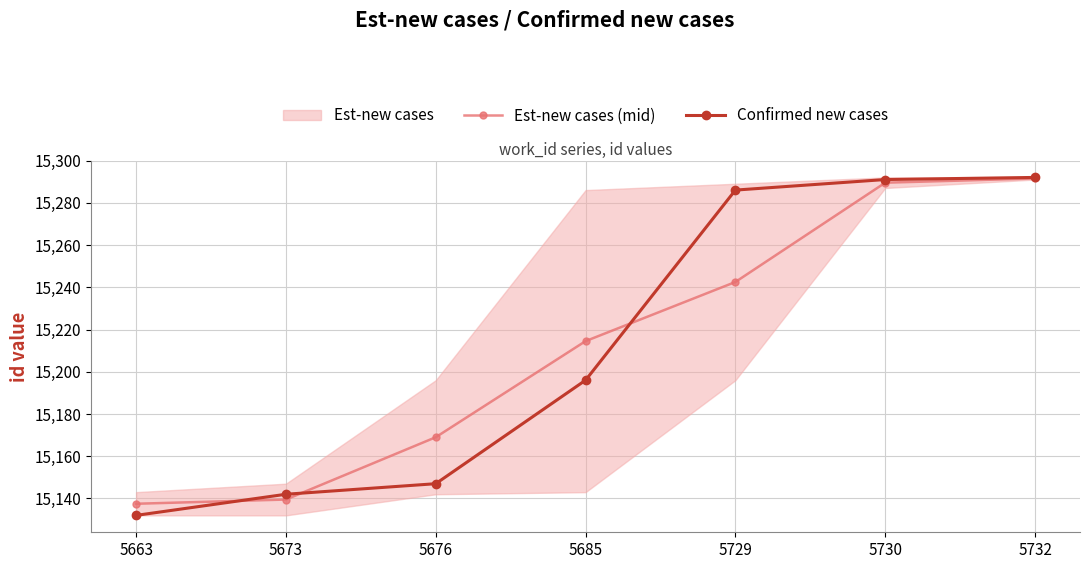

What is the sum of the Est-new cases (mid) values at 5676 and 5732?

30460.5